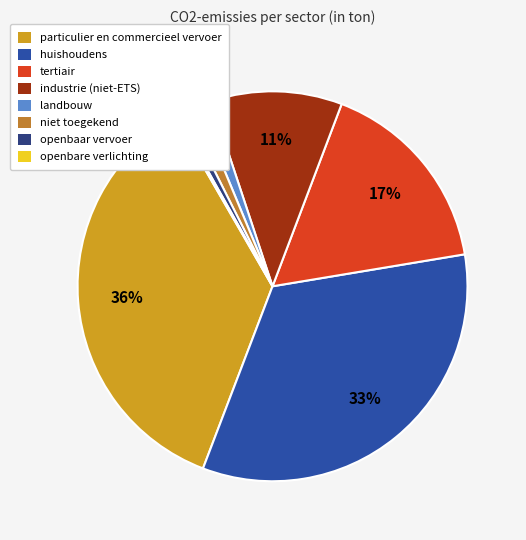

Which category has the smallest portion of the pie?

openbare verlichting